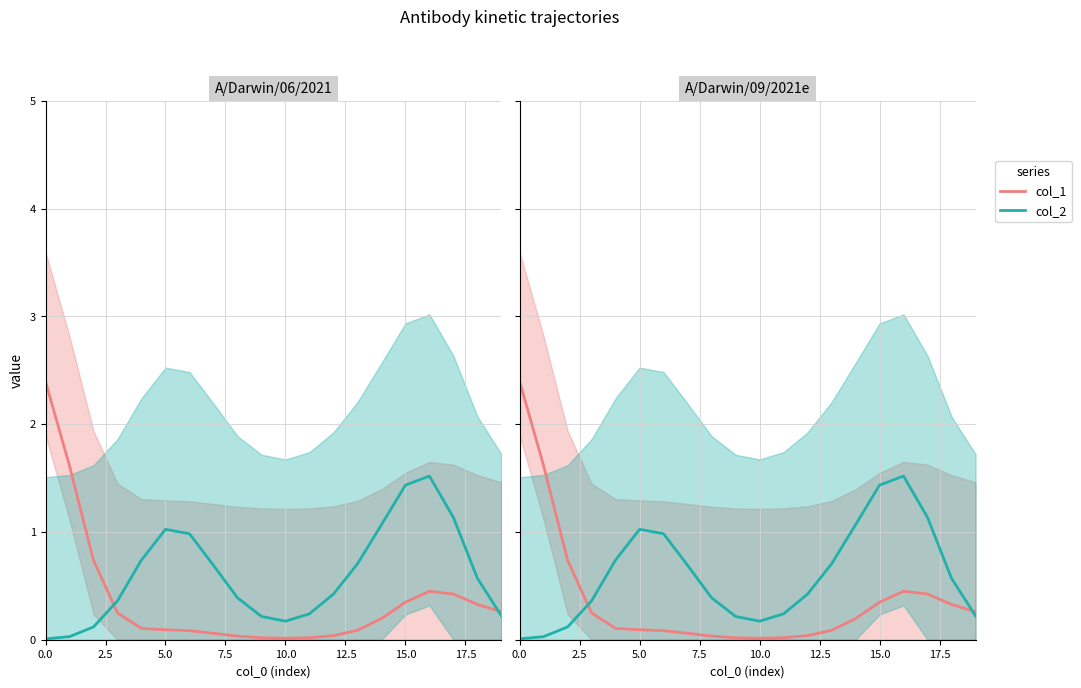

True or false: col_1 has more than 2 interior local peaks.

False